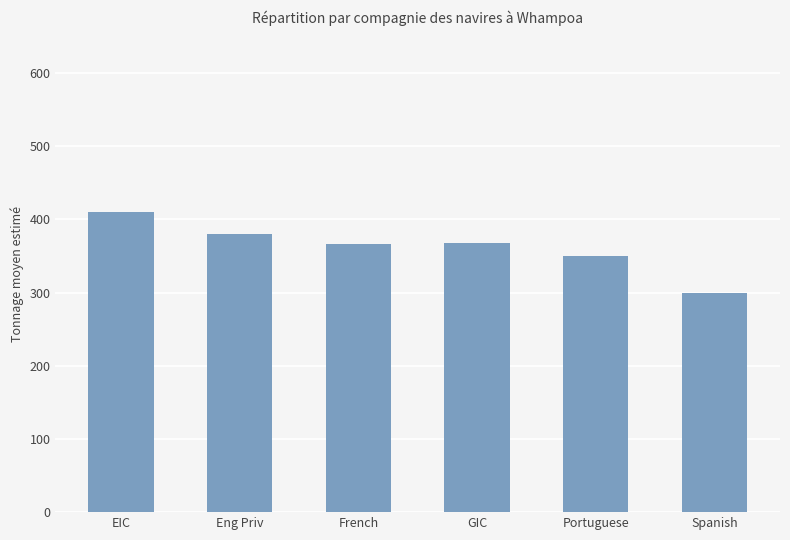

What is the label of the 2nd bar from the right?

Portuguese